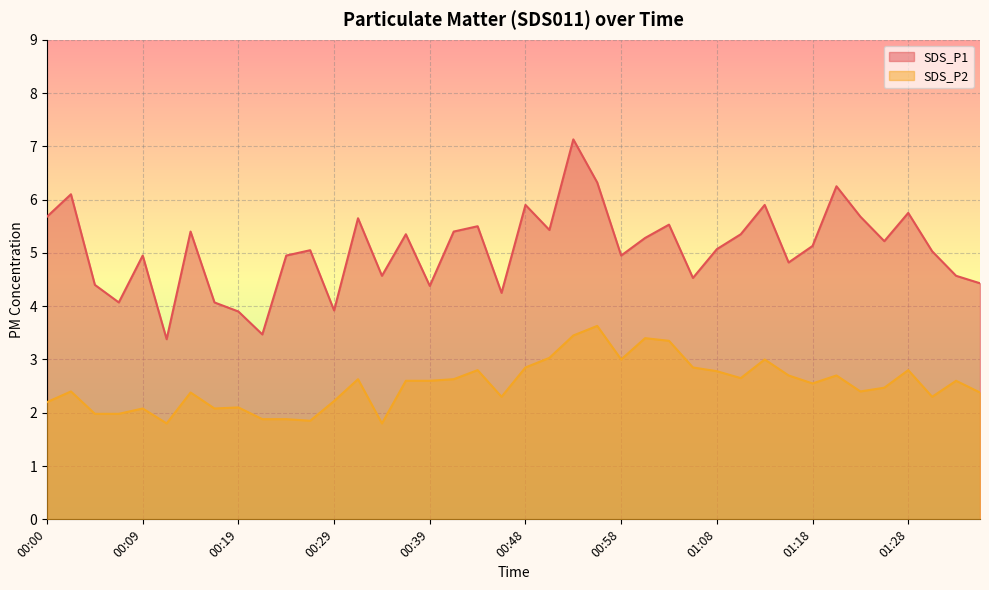

True or false: SDS_P1 has a value of 6.1 at 01:35.

False